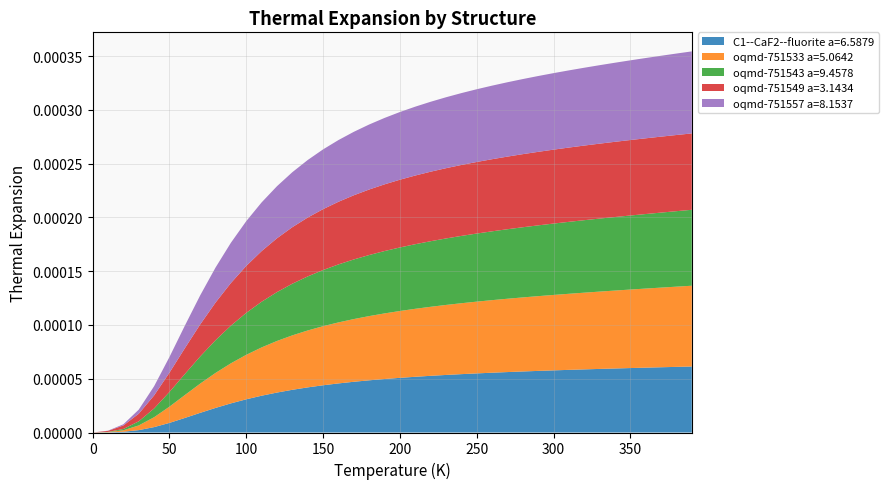

Reading left to right, transcribe all the data shown in this chart.

C1--CaF2--fluorite a=6.5879: 0.0	0.0	0.0	0.0	0.0	0.0	0.0	0.0	0.0	0.0	0.0	0.0	0.0	0.0	0.0	0.0	0.0	0.0	0.0	0.0	0.0	0.0	0.0	0.0	0.0	0.0	0.0	0.0	0.0	0.0	0.0	0.0	0.0	0.0	0.0	0.0	0.0	0.0	0.0	0.0
oqmd-751533 a=5.0642: 0.0	0.0	0.0	0.0	0.0	0.0	0.0	0.0	0.0	0.0	0.0	0.0	0.0	0.0	0.0	0.0	0.0	0.0	0.0	0.0	0.0	0.0	0.0	0.0	0.0	0.0	0.0	0.0	0.0	0.0	0.0	0.0	0.0	0.0	0.0	0.0	0.0	0.0	0.0	0.0
oqmd-751543 a=9.4578: 0.0	0.0	0.0	0.0	0.0	0.0	0.0	0.0	0.0	0.0	0.0	0.0	0.0	0.0	0.0	0.0	0.0	0.0	0.0	0.0	0.0	0.0	0.0	0.0	0.0	0.0	0.0	0.0	0.0	0.0	0.0	0.0	0.0	0.0	0.0	0.0	0.0	0.0	0.0	0.0
oqmd-751549 a=3.1434: 0.0	0.0	0.0	0.0	0.0	0.0	0.0	0.0	0.0	0.0	0.0	0.0	0.0	0.0	0.0	0.0	0.0	0.0	0.0	0.0	0.0	0.0	0.0	0.0	0.0	0.0	0.0	0.0	0.0	0.0	0.0	0.0	0.0	0.0	0.0	0.0	0.0	0.0	0.0	0.0
oqmd-751557 a=8.1537: 0.0	0.0	0.0	0.0	0.0	0.0	0.0	0.0	0.0	0.0	0.0	0.0	0.0	0.0	0.0	0.0	0.0	0.0	0.0	0.0	0.0	0.0	0.0	0.0	0.0	0.0	0.0	0.0	0.0	0.0	0.0	0.0	0.0	0.0	0.0	0.0	0.0	0.0	0.0	0.0